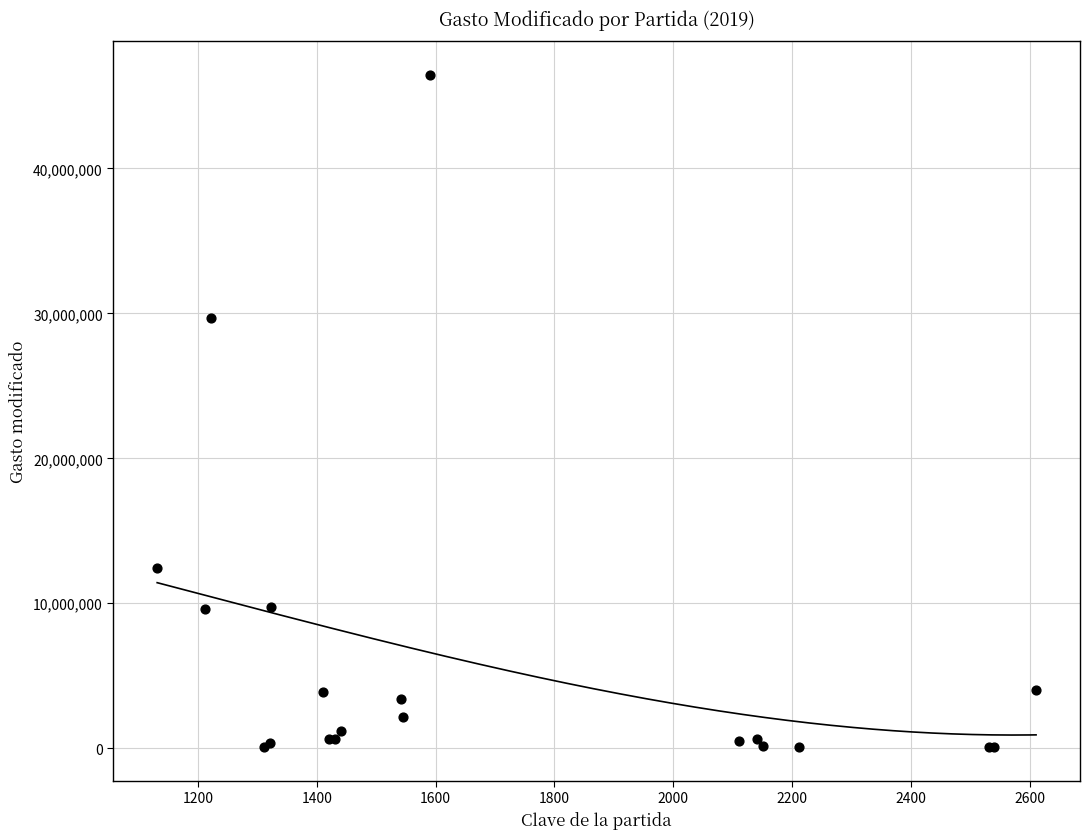

What Y value in the scatter plot is closest to 23254106?

29697450.1